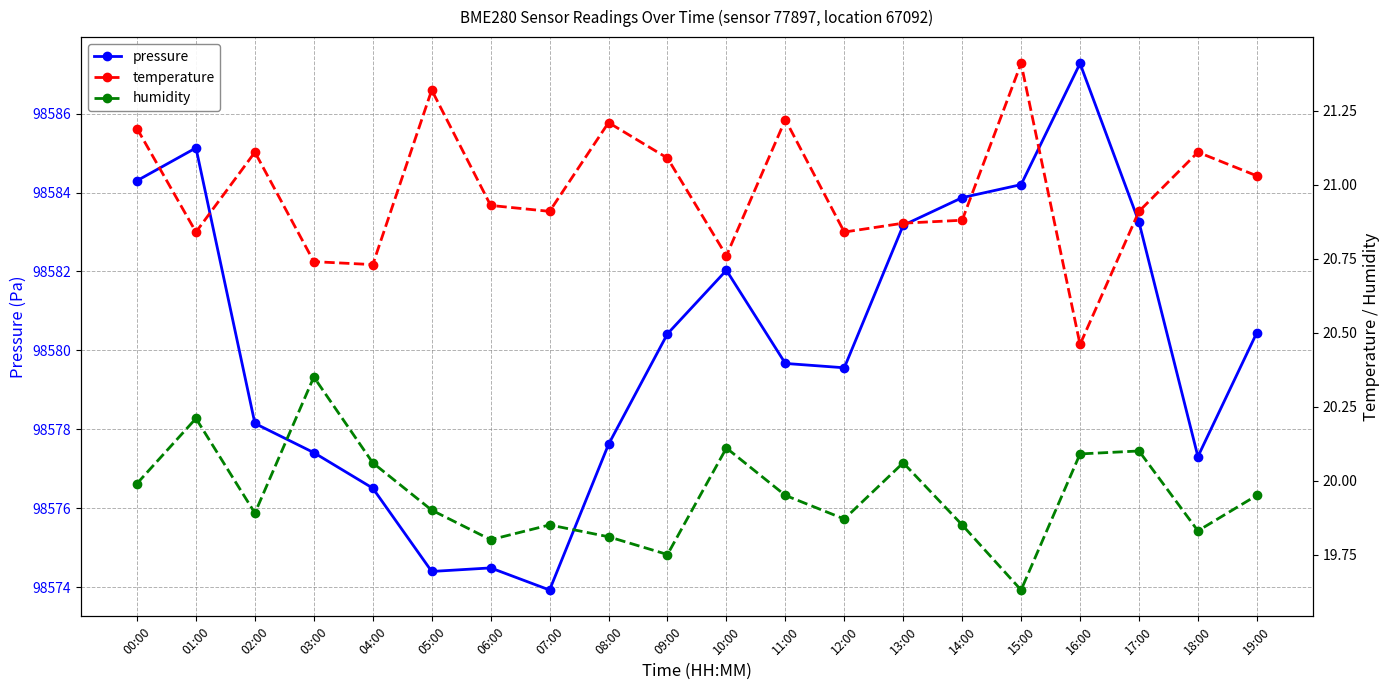

Rank the categories by temperature value from highest to lowest.

15:00, 05:00, 11:00, 08:00, 00:00, 02:00, 18:00, 09:00, 19:00, 06:00, 07:00, 17:00, 14:00, 13:00, 01:00, 12:00, 10:00, 03:00, 04:00, 16:00